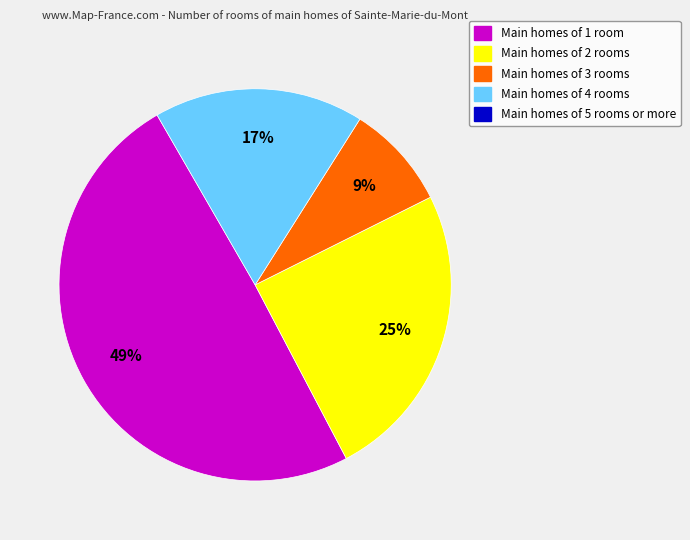

Is there any slice that represents more than half of the pie?

No